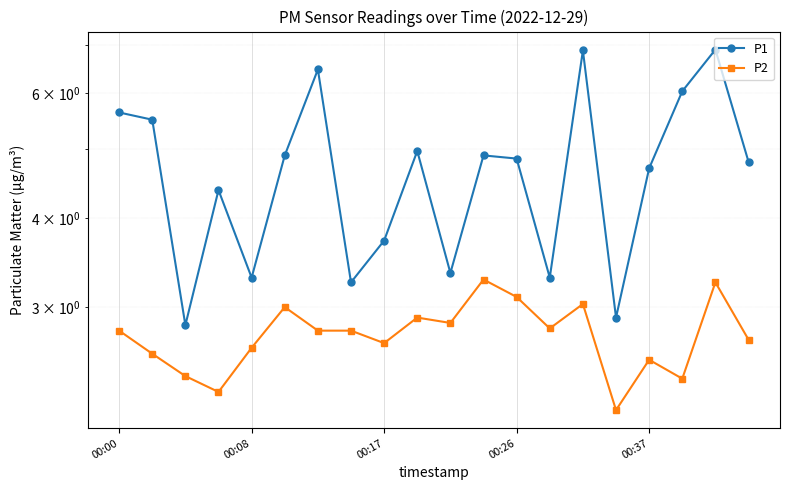

Which series has the largest total across all categories?

P1